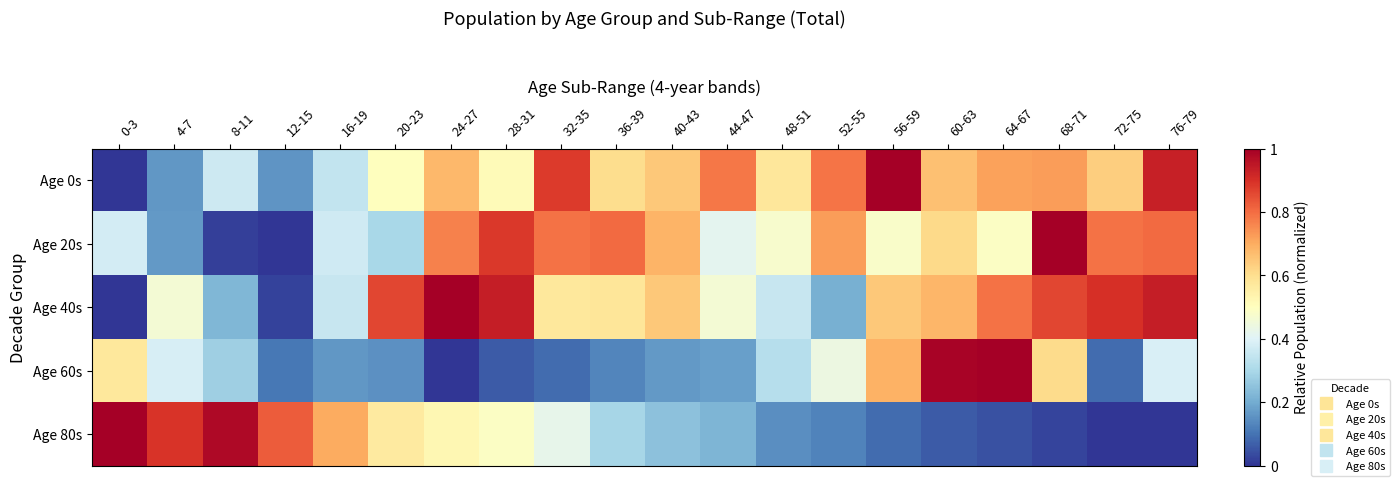

What is the total value across all series at 32-35?

2.8